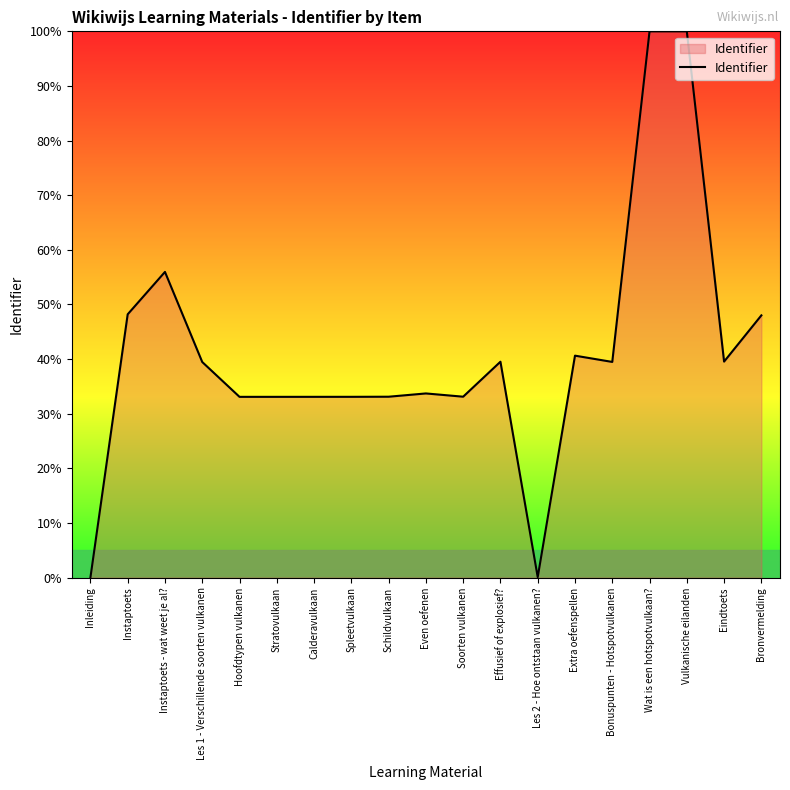

What is the maximum value shown in the chart?

100.0